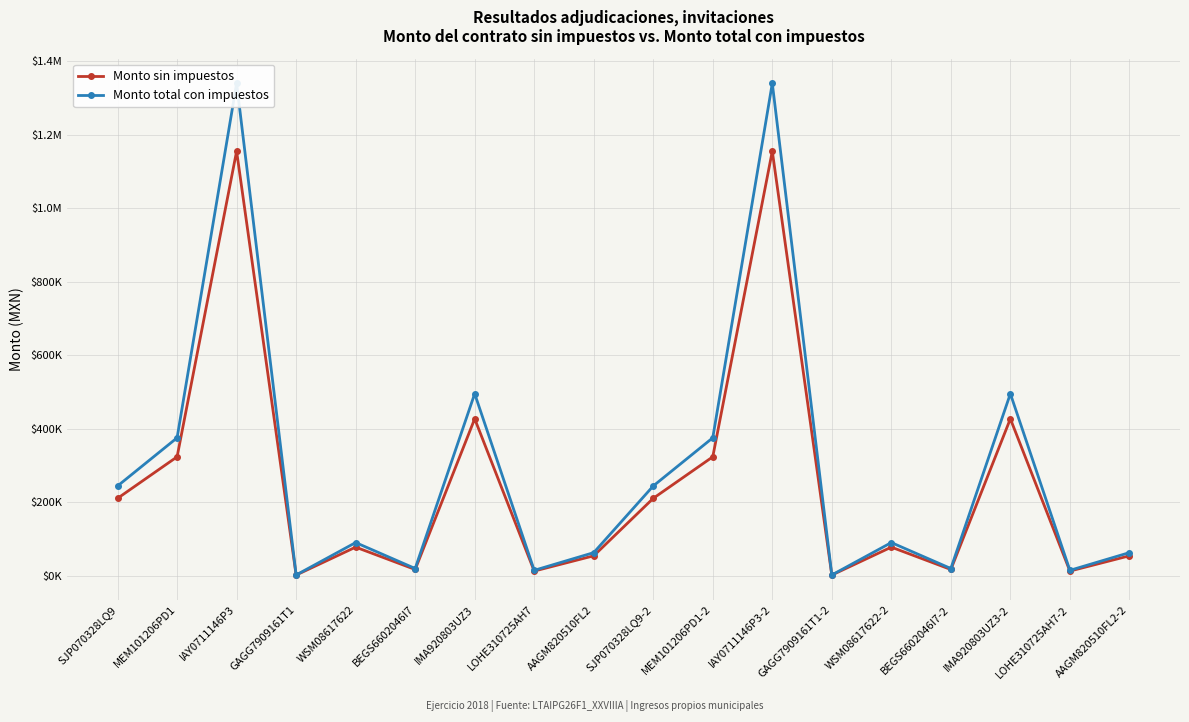

Which series has the largest range (max minus min)?

Monto total con impuestos